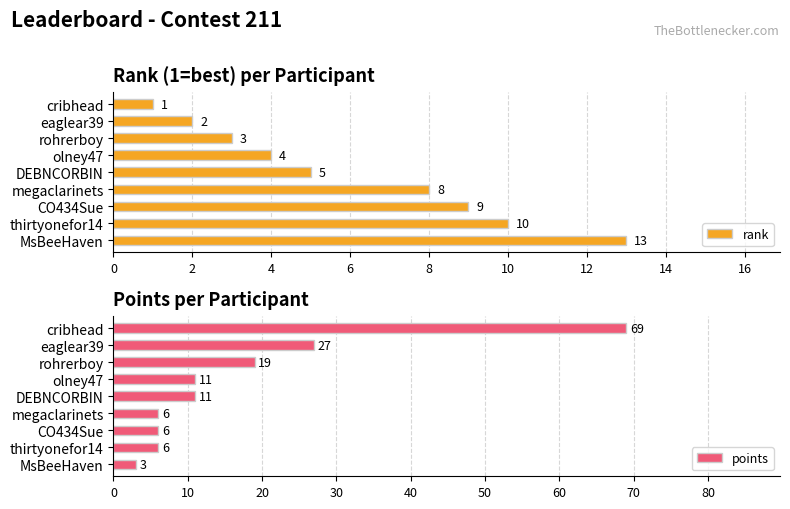

Is it true that rank equals 4 at olney47?

True